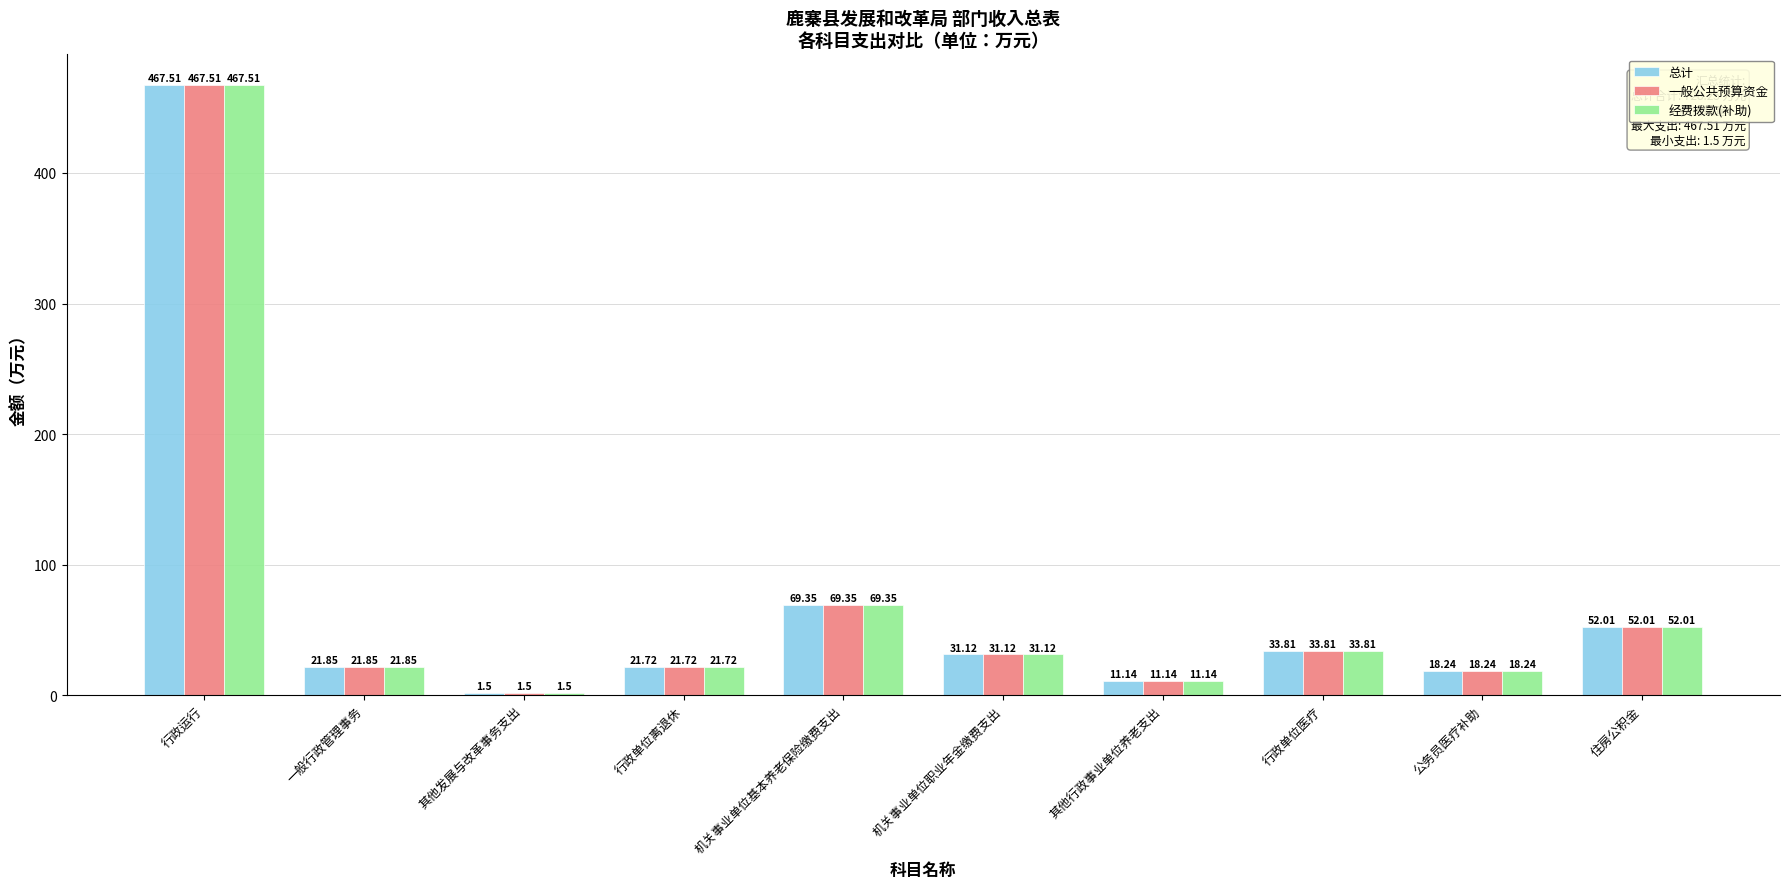

What is the label of the 3rd bar from the left?

其他发展与改革事务支出